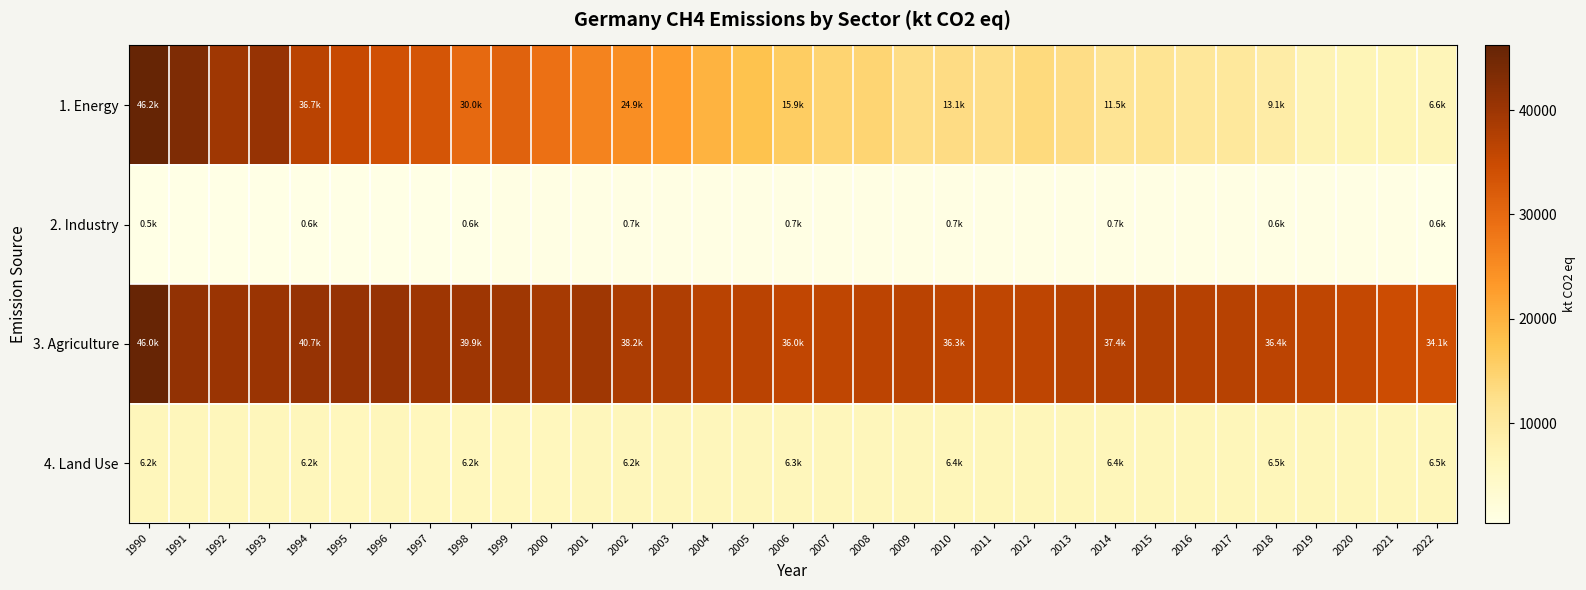

Between 2021 and 2022, which is larger?

2021